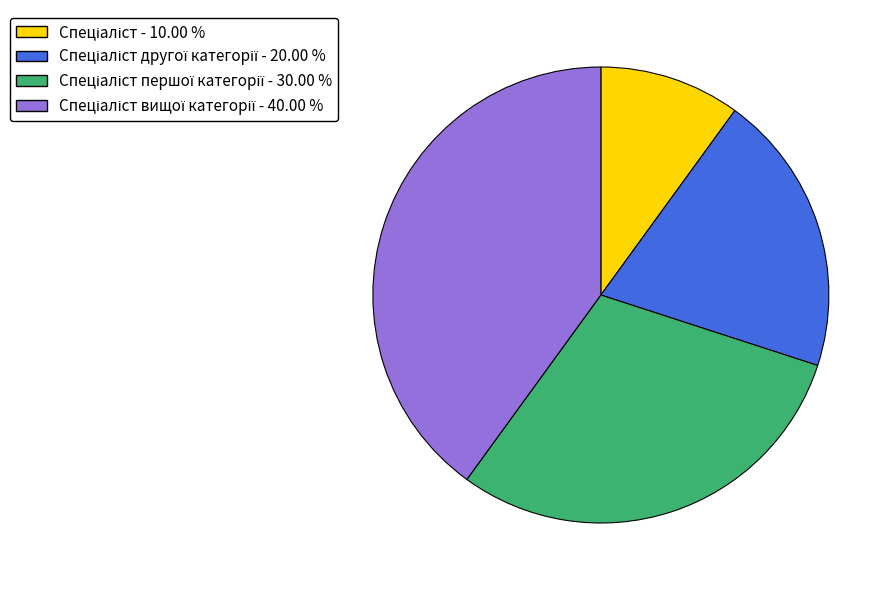

Does any single category account for the majority?

No